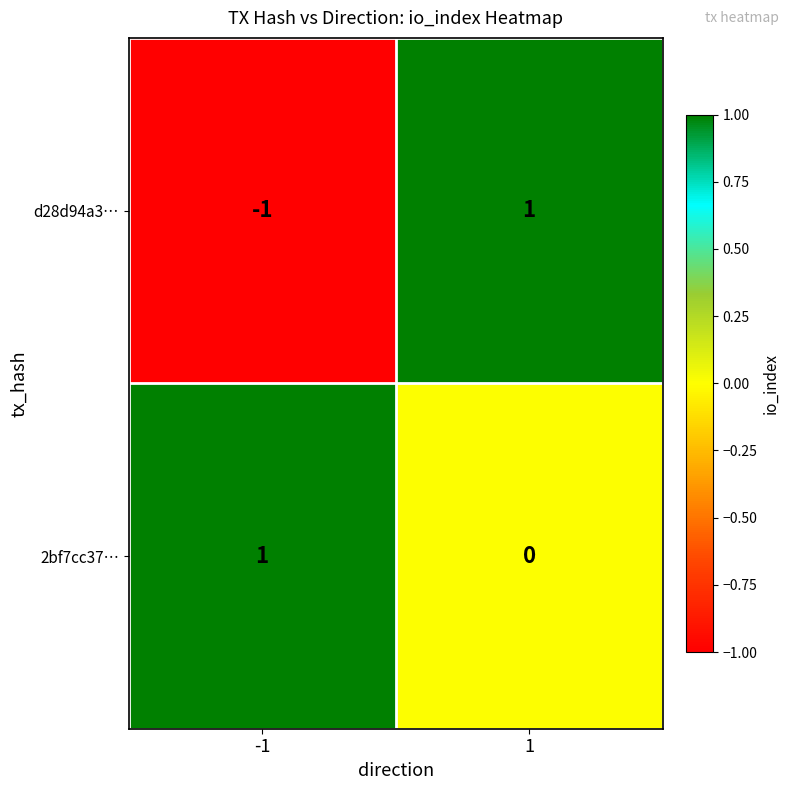

What is the smallest value displayed?

-1